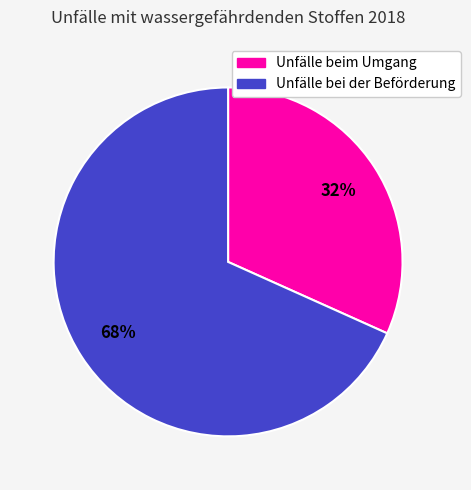

Between Unfälle bei der Beförderung and Unfälle beim Umgang, which is larger?

Unfälle bei der Beförderung